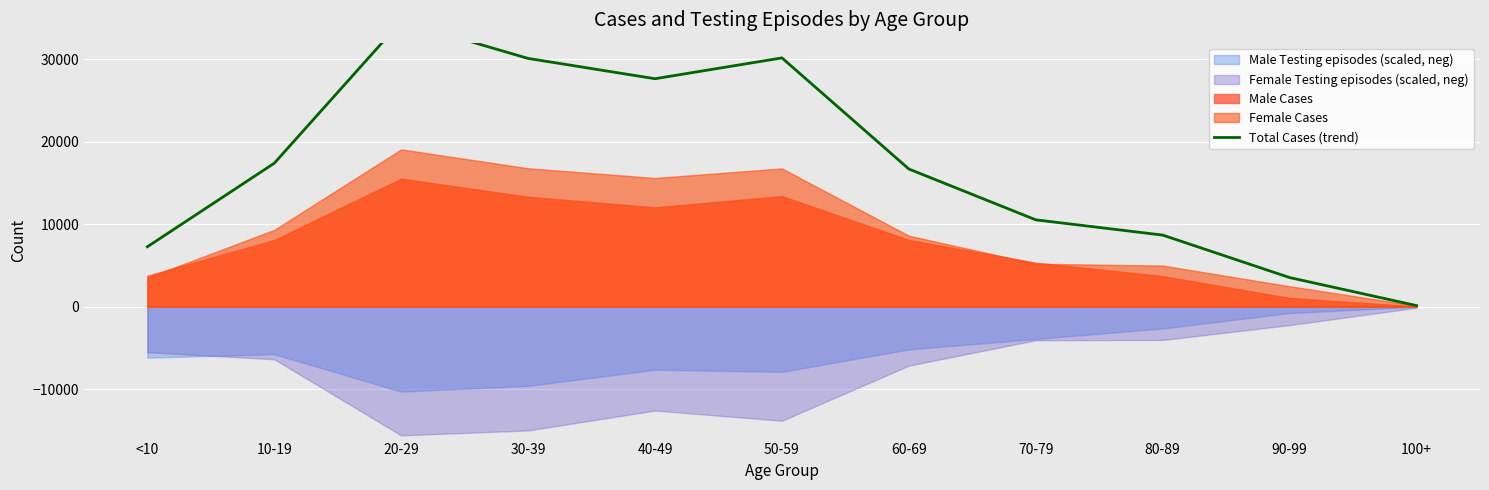

Rank the categories by value from lowest to highest.

100+, 90-99, <10, 80-89, 70-79, 60-69, 10-19, 40-49, 30-39, 50-59, 20-29